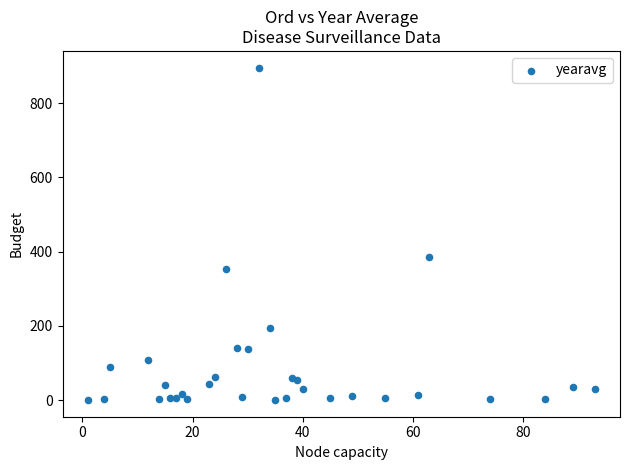

What Y value in the scatter plot is closest to 447?

385.2